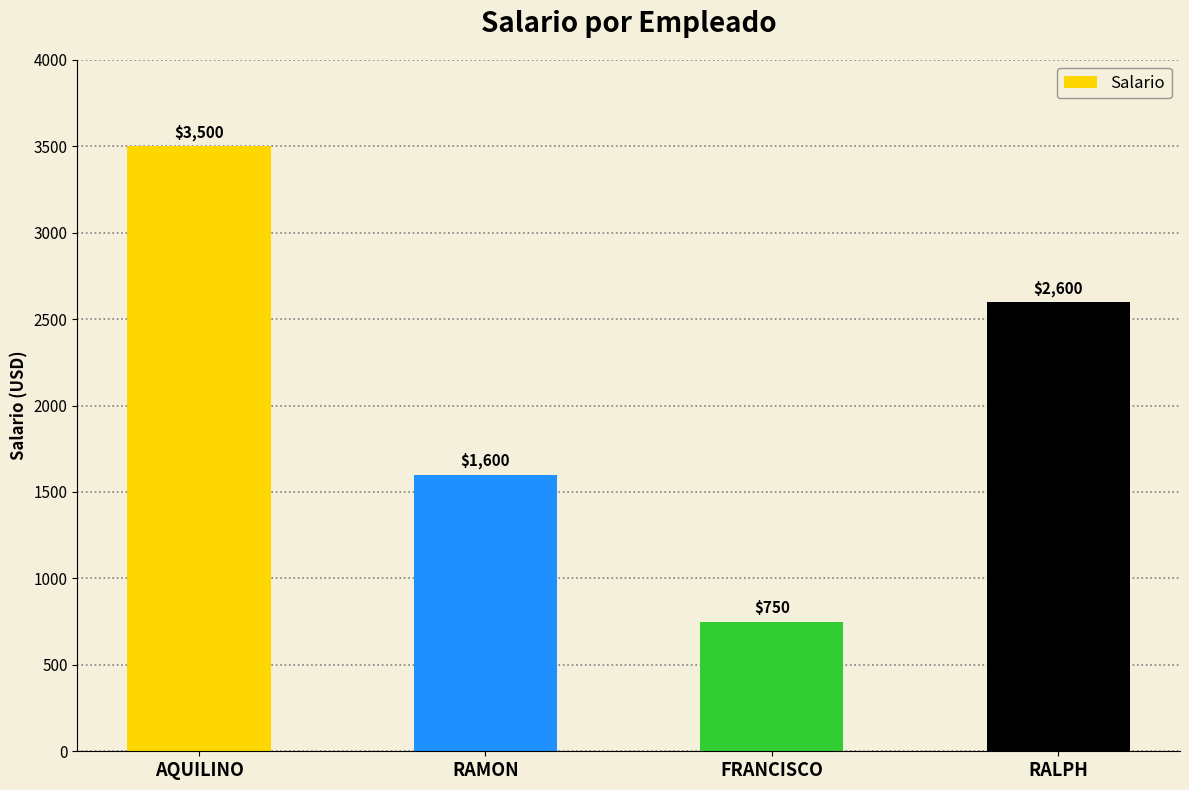

Where is the data nearest to the value 2125?

RALPH